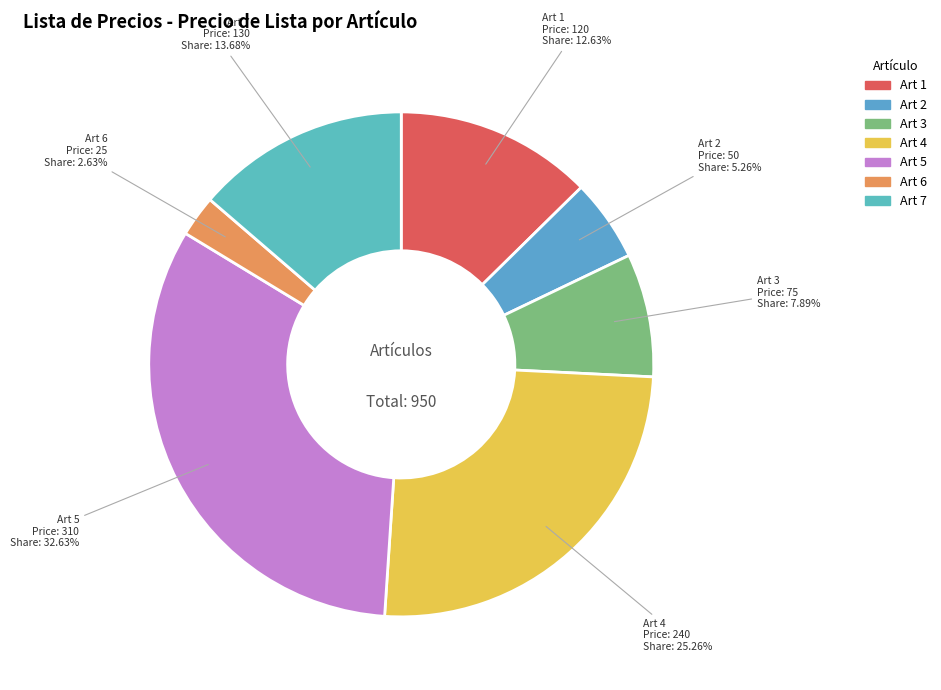

Rank the categories by value from lowest to highest.

Art 6, Art 2, Art 3, Art 1, Art 7, Art 4, Art 5